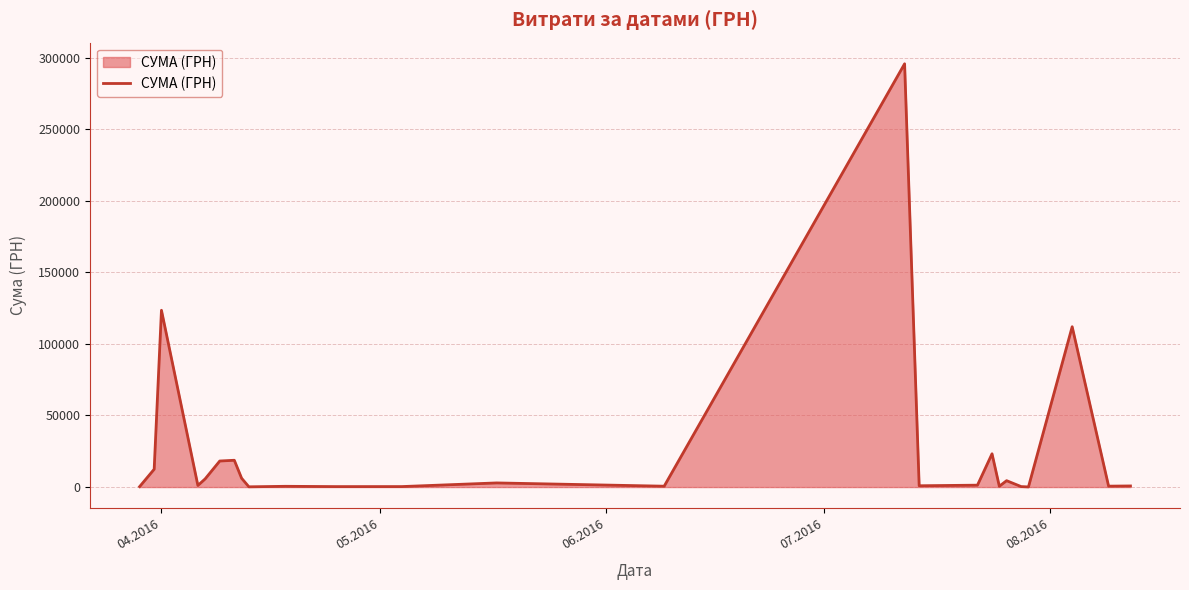

True or false: there are more than 2 points higher than both neighbors.

True